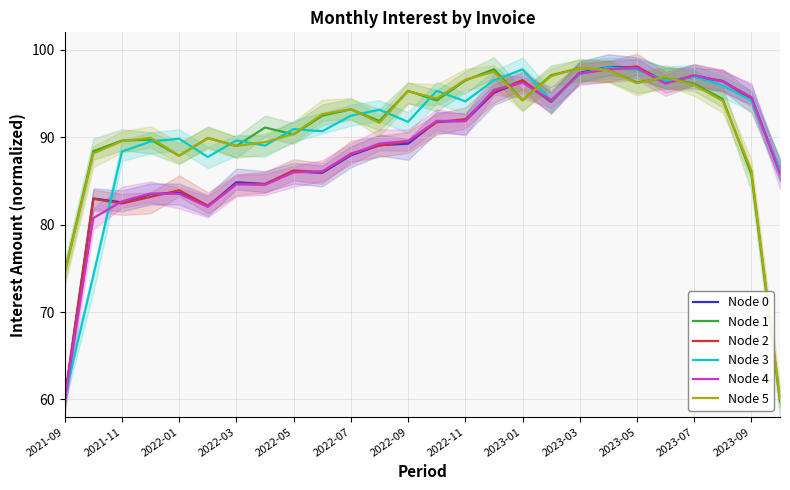

How many lines are shown in the chart?

6